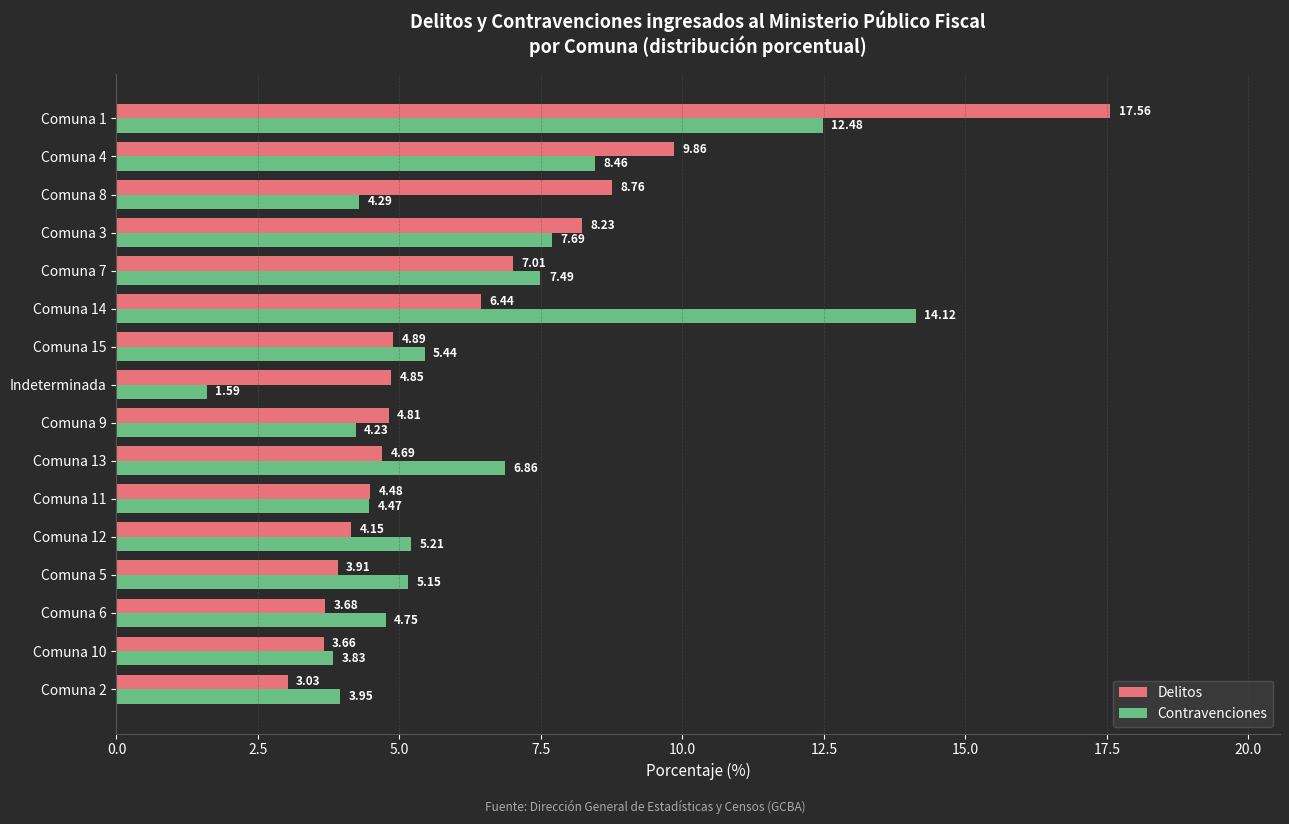

What is the sum of the Contravenciones values at Comuna 12 and Comuna 10?

9.0